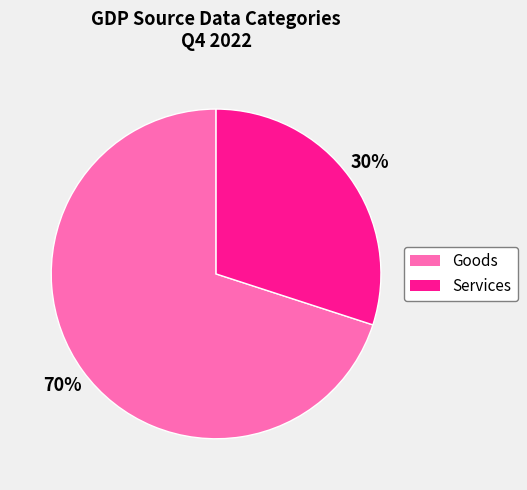

Is there any slice that represents more than half of the pie?

Yes